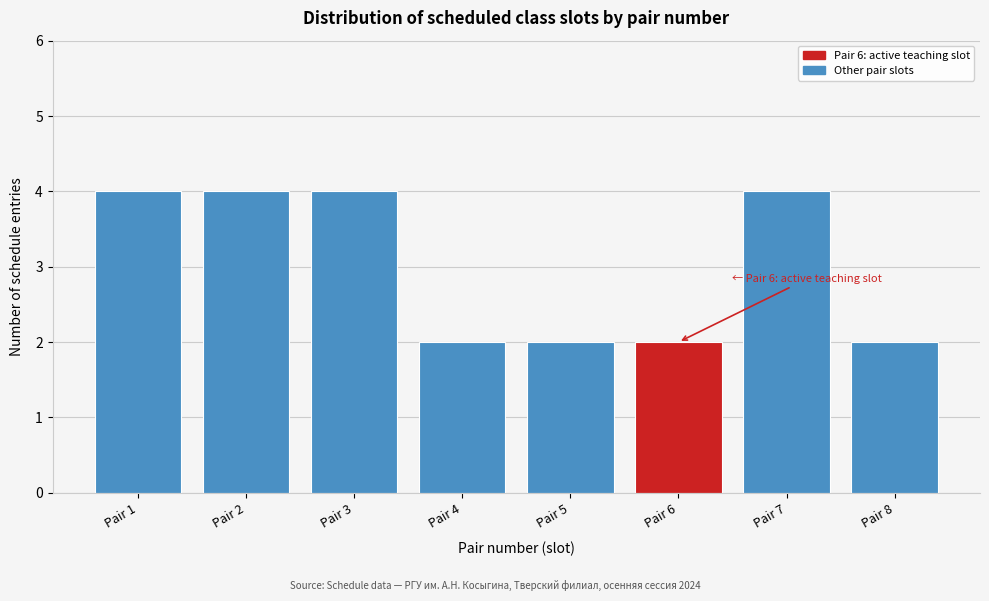

Reading left to right, what are all the values shown in this chart?

4	4	4	2	2	2	4	2